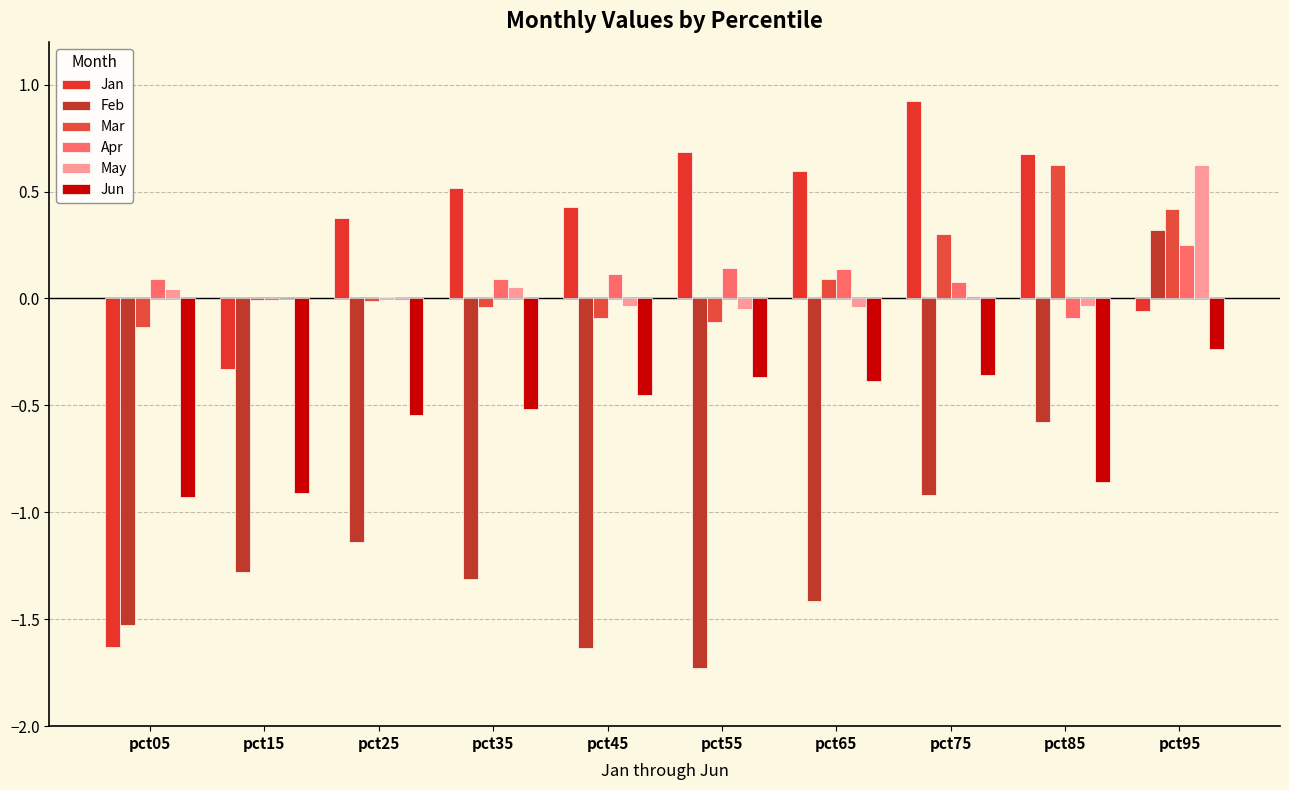

Is the value of Feb at pct75 greater than the value of Jun at pct75?

No